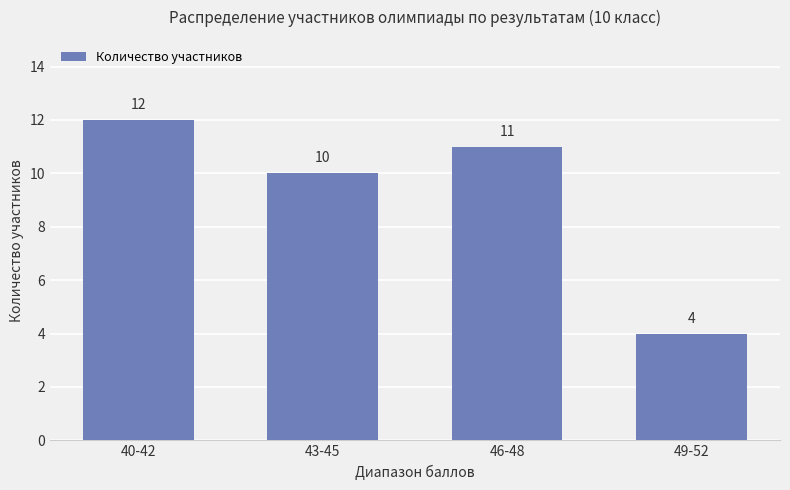

The value at 46-48 is 11. True or false?

True